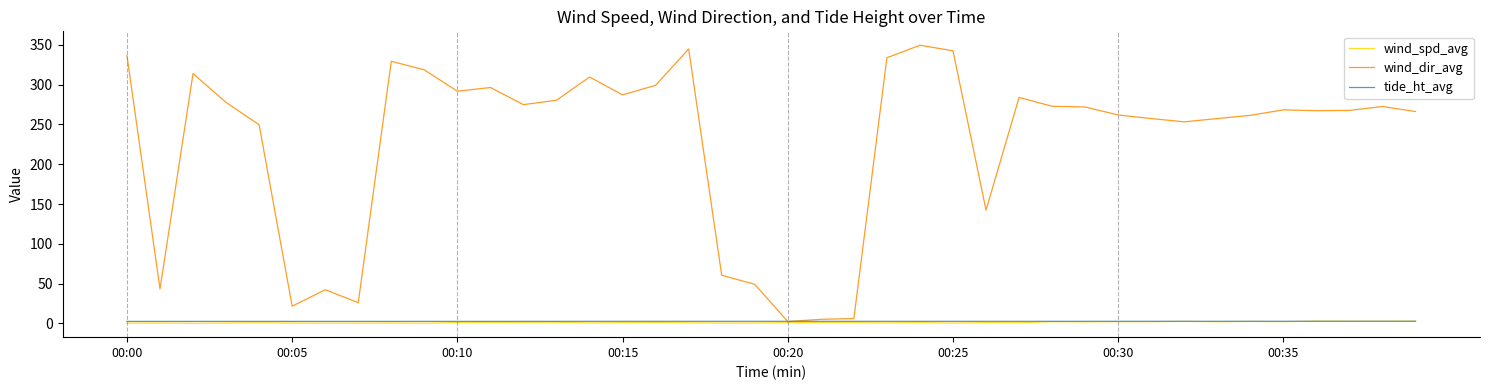

Which series has the widest spread of values?

wind_dir_avg